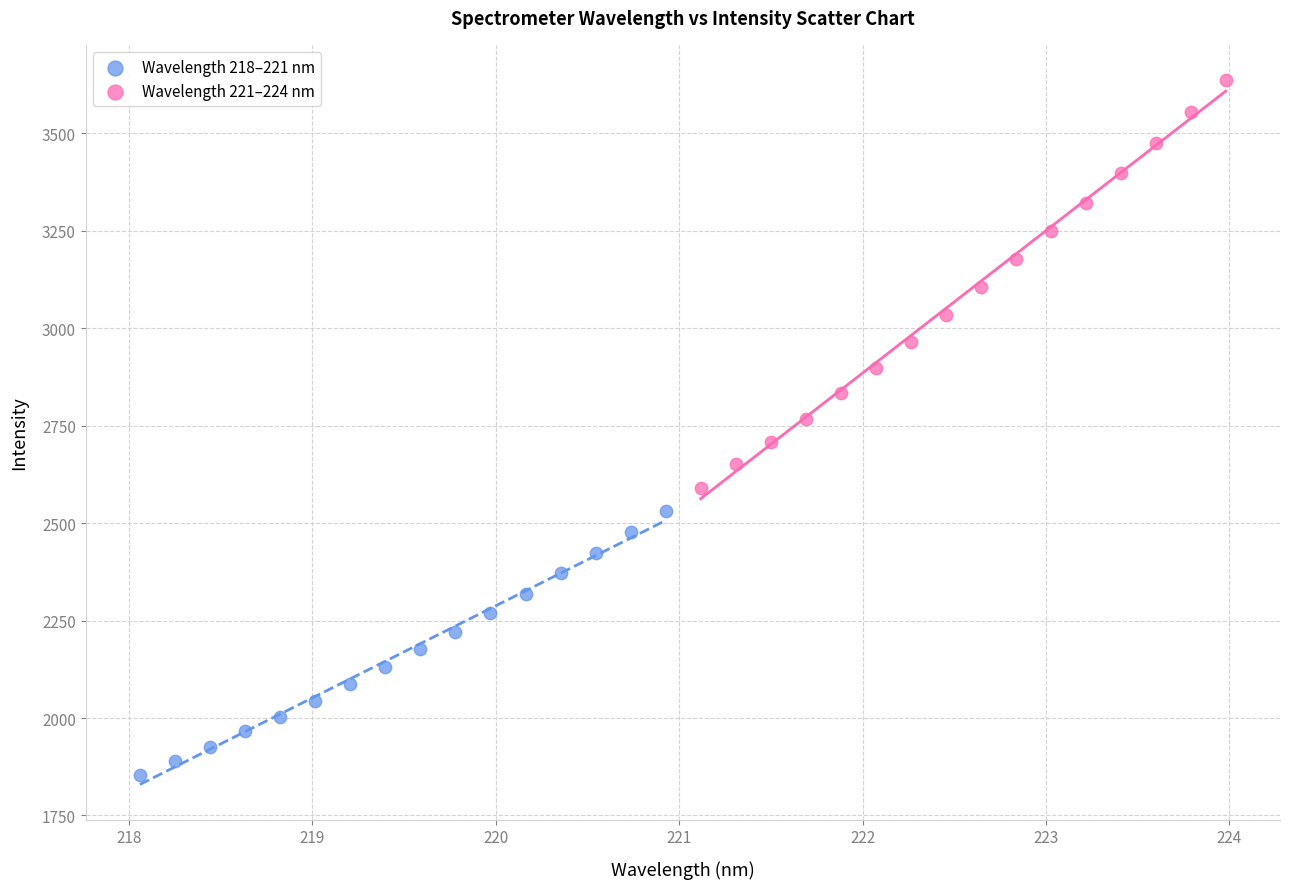

Which series has the largest Y range (max minus min)?

Wavelength 221–224 nm